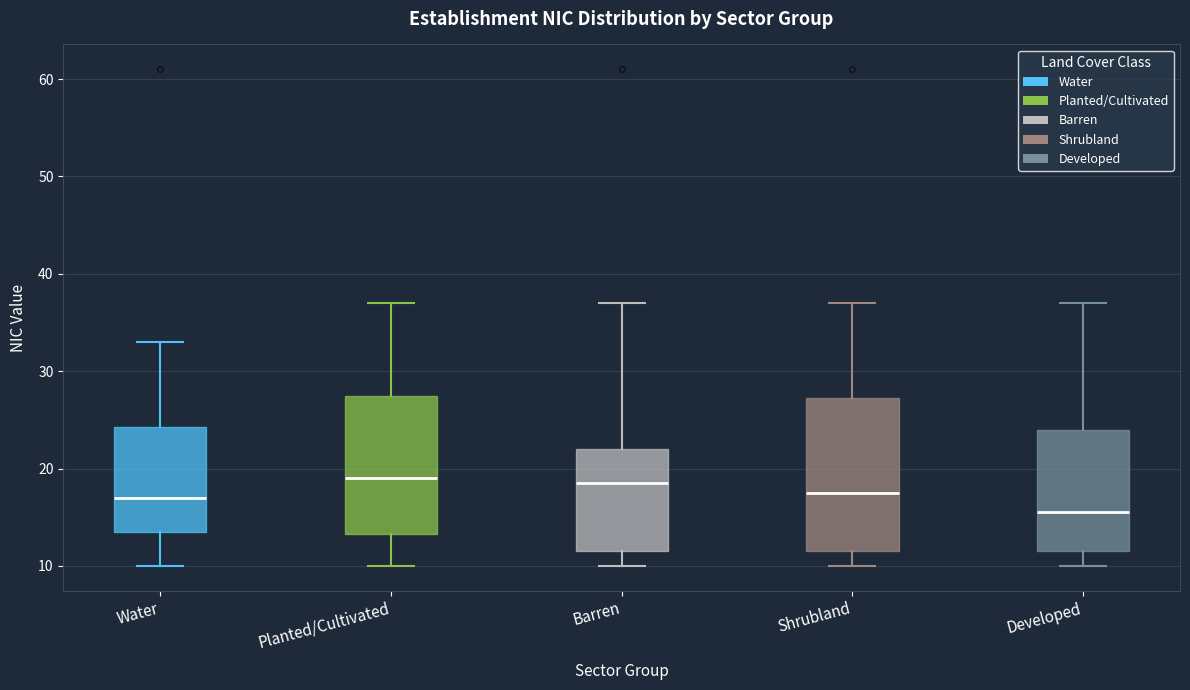

Where does the lower whisker of the box for Shrubland end on the y-axis? The values are not printed on the chart, so give them approximately, as read against the axis.

10